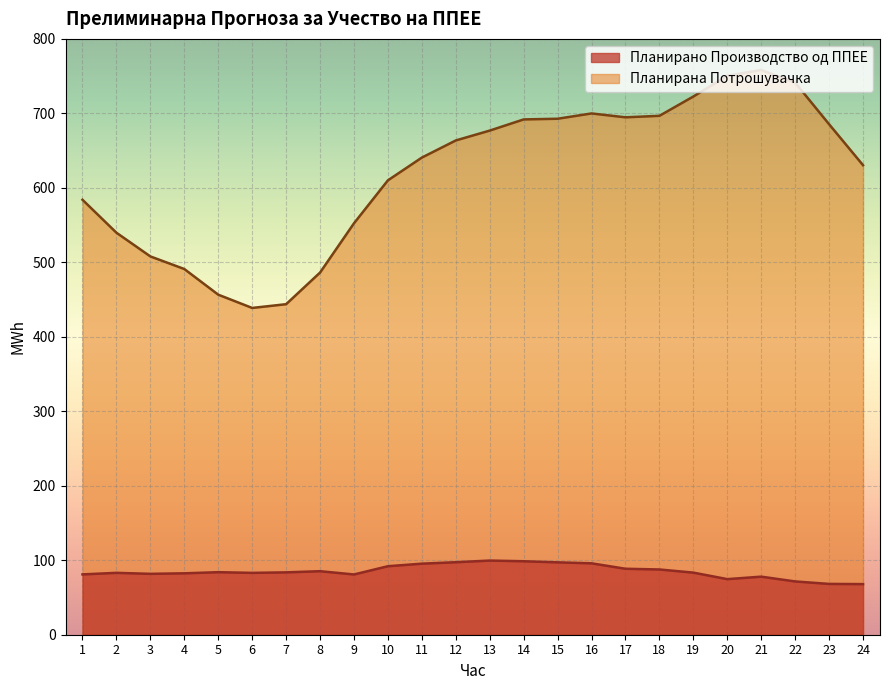

What is the average value of the Планирана Потрошувачка series?

619.0